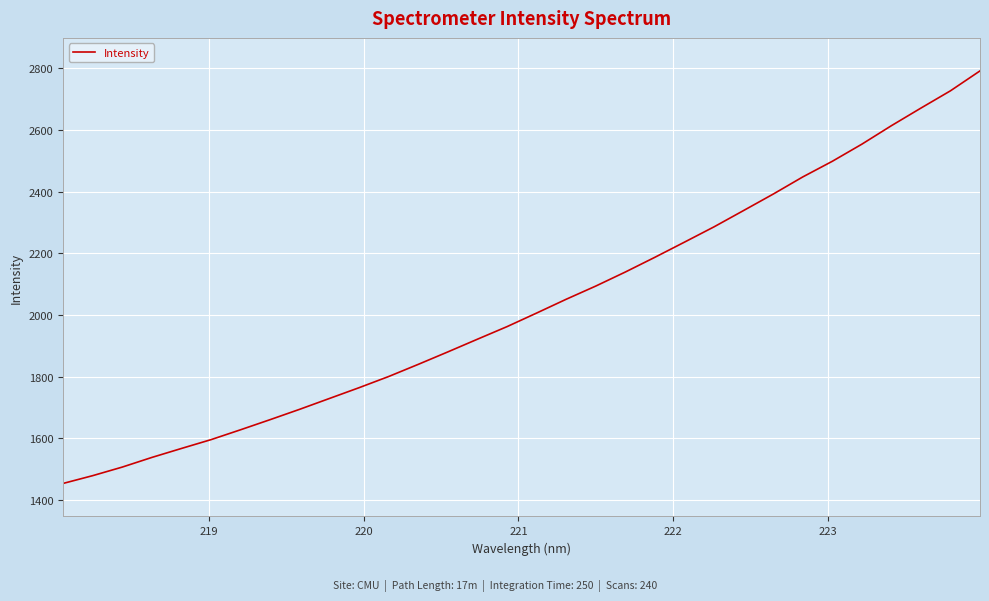

What is the smallest value displayed?

1453.7